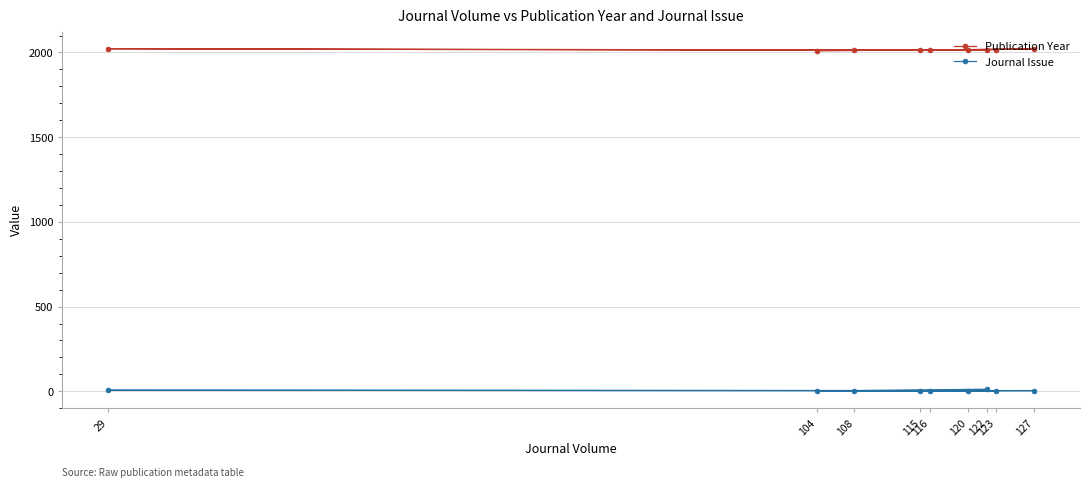

Reading right to left, extract all data points from this chart.

Publication Year: 123=2016	104=2011	116=2014	127=2021	115=2014	29=2022	108=2012	122=2016	120=2015
Journal Issue: 123=1	104=2	116=2	127=4	115=4	29=6	108=4	122=12	120=3